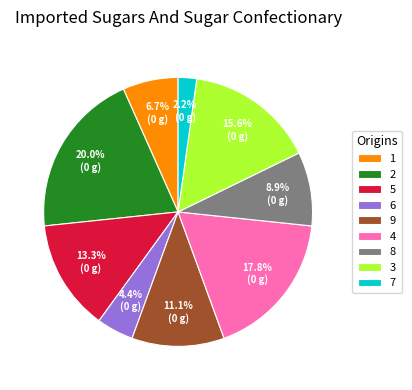

Is there any slice that represents more than half of the pie?

No